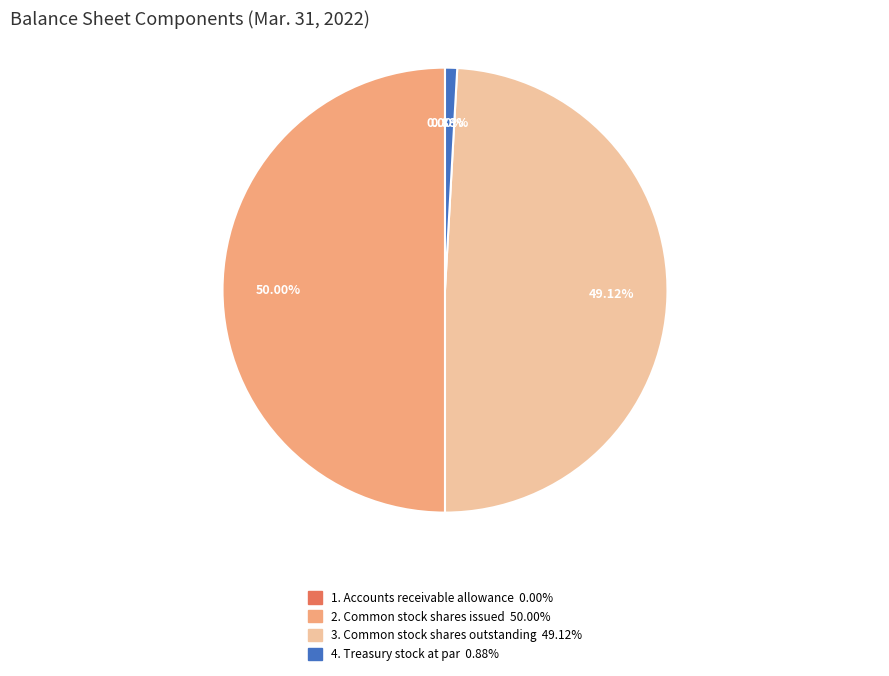

To the nearest percent, what is the average slice percentage?

25%